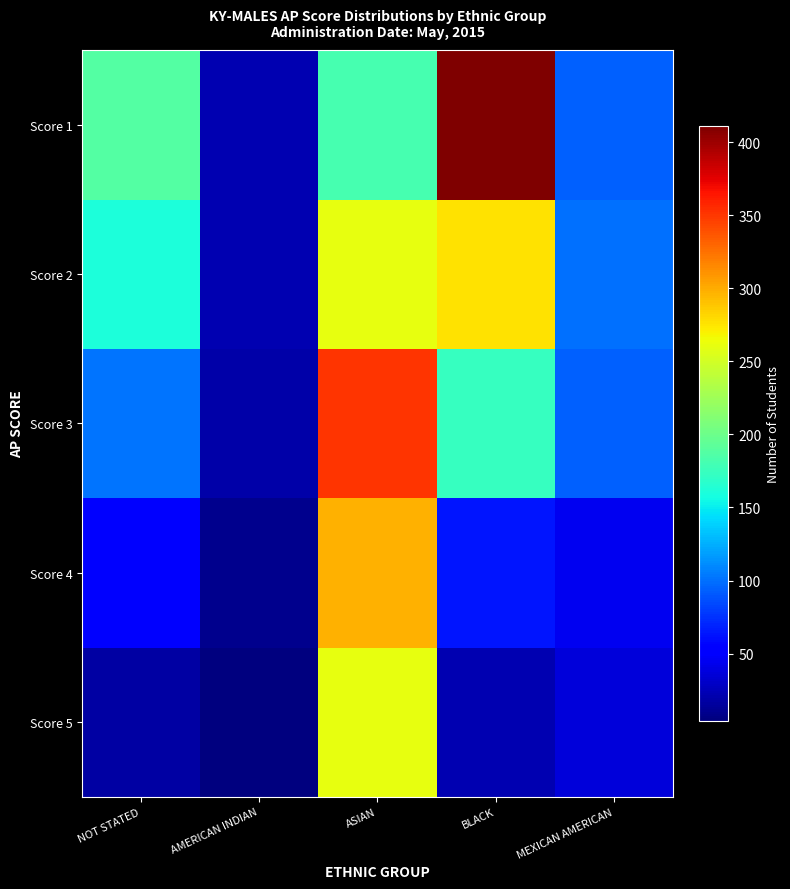

Reading left to right, extract all data points from this chart.

Score 5: NOT STATED=18	AMERICAN INDIAN=4	ASIAN=260	BLACK=23	MEXICAN AMERICAN=36
Score 4: NOT STATED=52	AMERICAN INDIAN=10	ASIAN=297	BLACK=63	MEXICAN AMERICAN=44
Score 3: NOT STATED=102	AMERICAN INDIAN=19	ASIAN=352	BLACK=174	MEXICAN AMERICAN=94
Score 2: NOT STATED=161	AMERICAN INDIAN=22	ASIAN=260	BLACK=277	MEXICAN AMERICAN=100
Score 1: NOT STATED=188	AMERICAN INDIAN=23	ASIAN=181	BLACK=411	MEXICAN AMERICAN=94